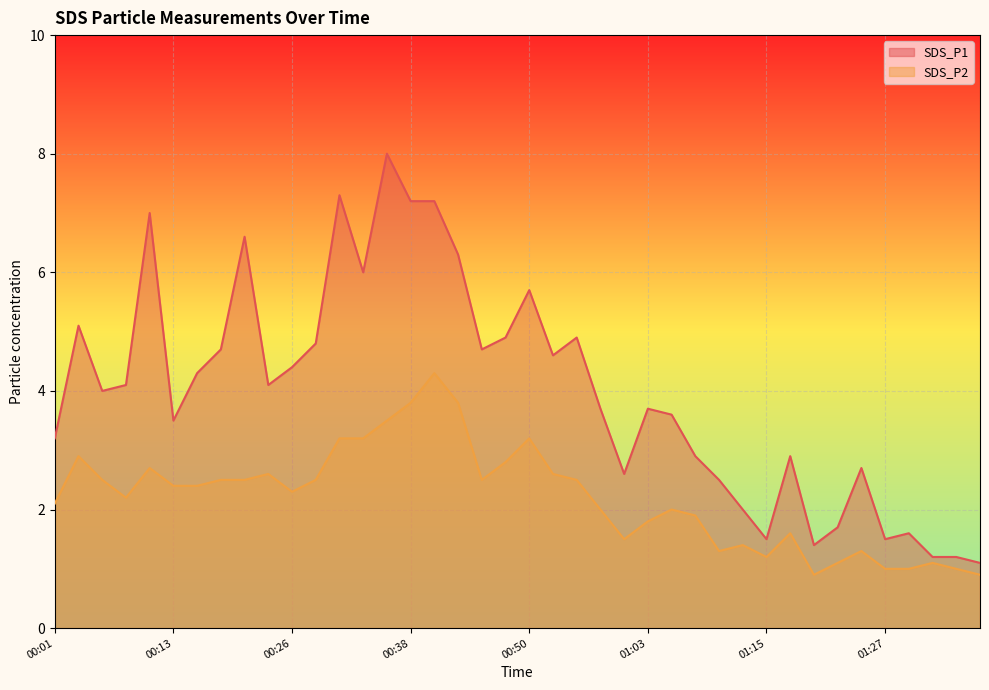

What is the label of the 25th point from the left?

01:00